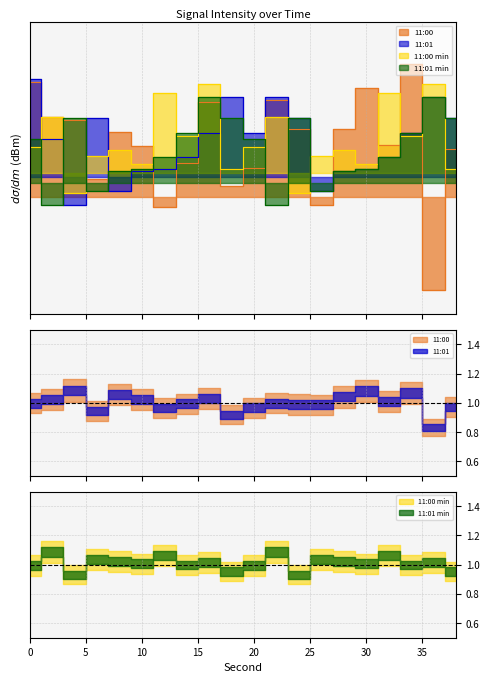

List the series in order of their peak value, lowest first.

11:01 min, 11:00 min, 11:01, 11:00